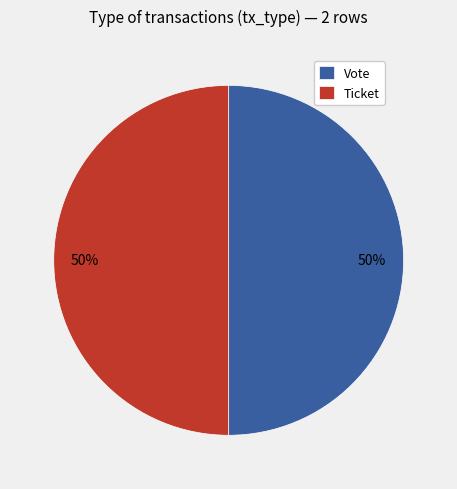

Approximately how many times larger is the value at Vote compared to Ticket?

1.0